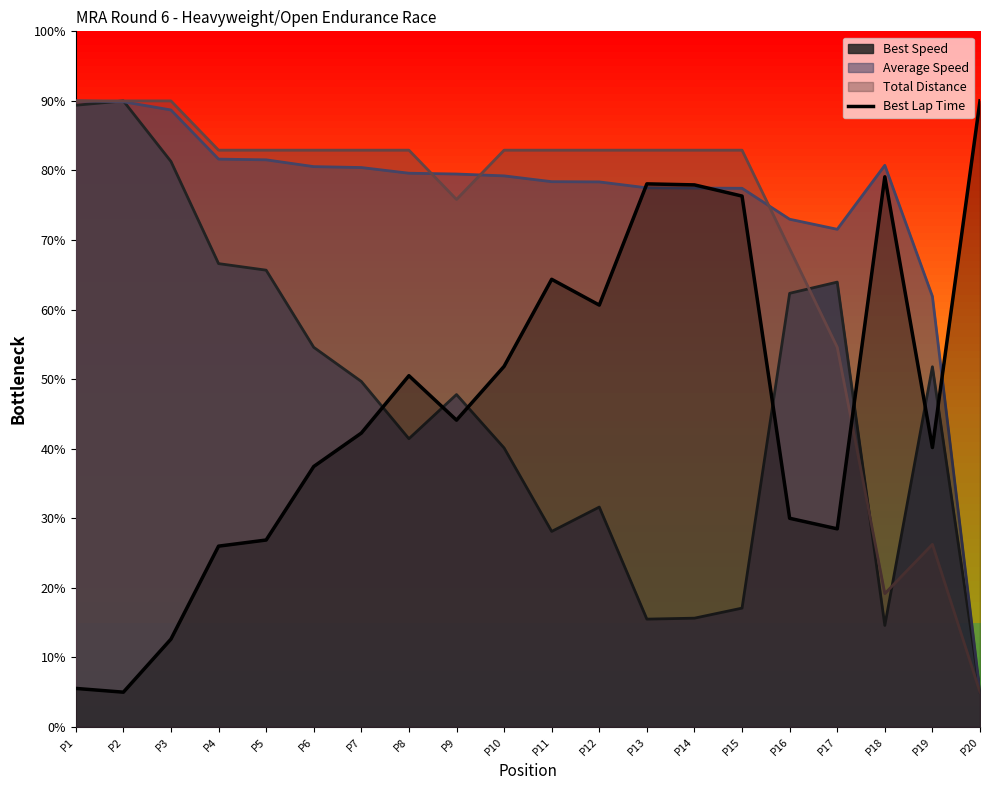

What is the difference between the maximum and minimum values?

85.0